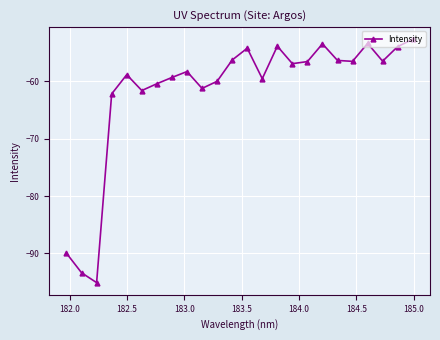

True or false: the data has more than 1 interior local peaks.

True